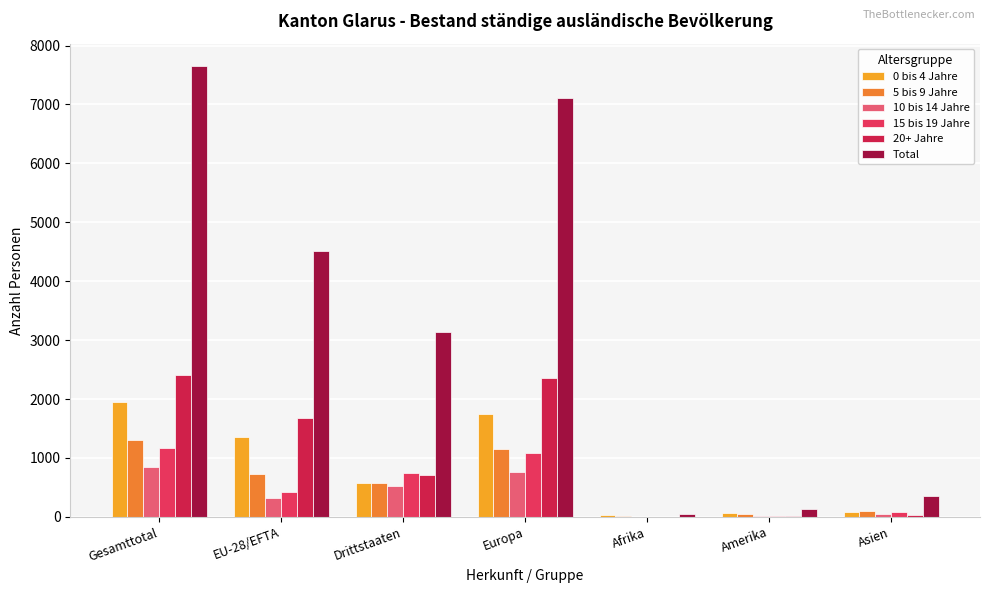

What is the difference between the 5 bis 9 Jahre values at Afrika and Amerika?

35